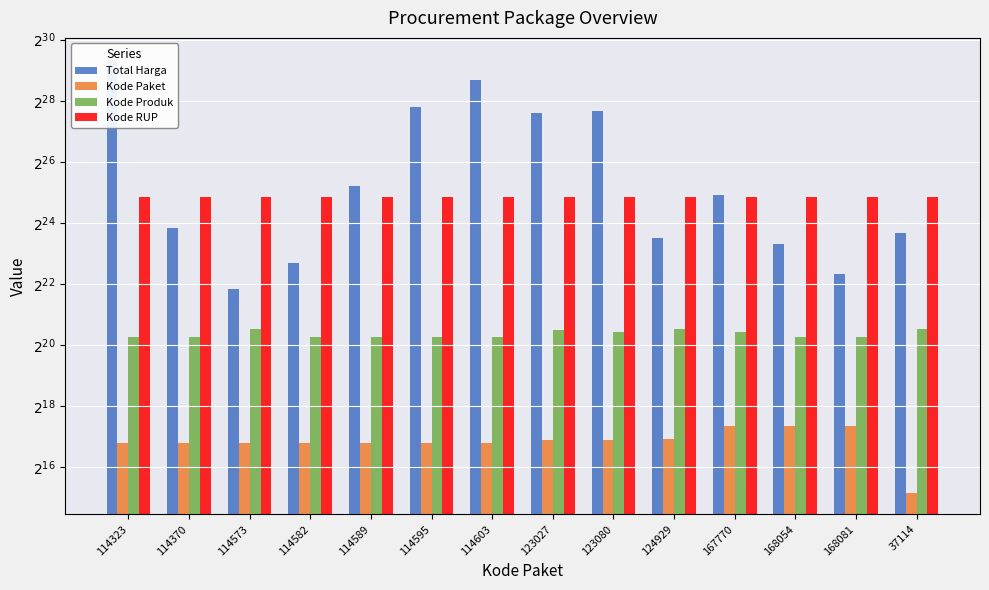

Reading left to right, what are all the values shown in this chart?

Total Harga: 683329057	15125000	3746160	6777480	38810000	231100000	426700000	202000000	213825000	11879100	32000000	10374000	5267600	13345000
Kode Paket: 114323	114370	114573	114582	114589	114595	114603	123027	123080	124929	167770	168054	168081	37114
Kode Produk: 1254266	1267101	1519296	1255559	1259426	1253124	1252480	1496532	1421719	1519295	1415719	1267101	1259426	1516729
Kode RUP: 30534466	30534466	30534466	30534466	30534466	30534466	30534466	30534466	30534466	30534466	30534466	30534466	30534466	30459859